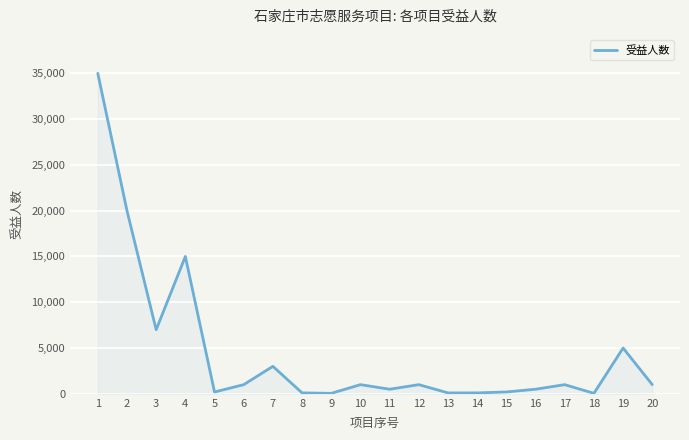

Is it true that the value at 4 is 22385?

False